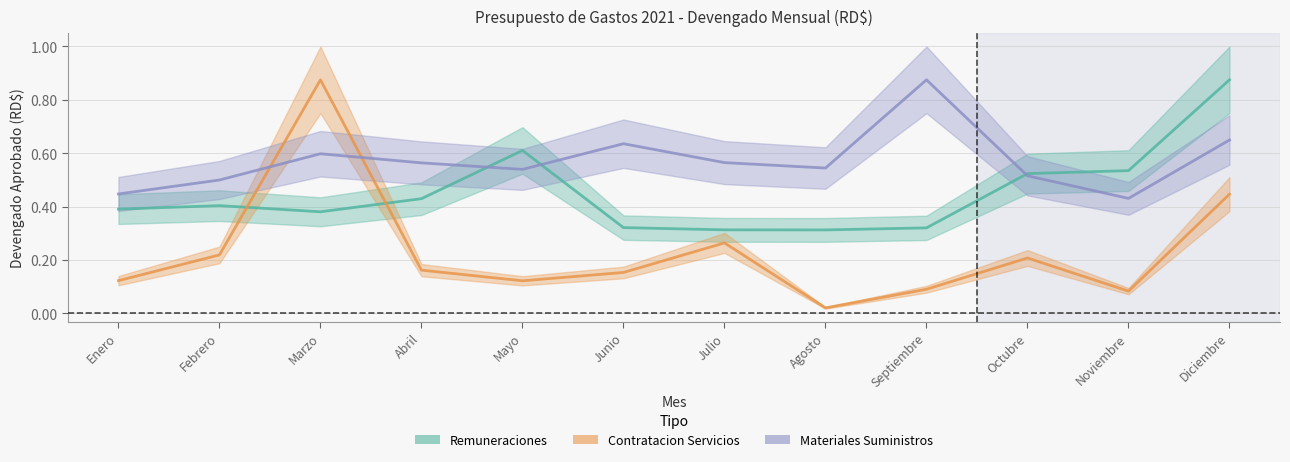

True or false: Remuneraciones has a value of 0.4 at Abril.

True